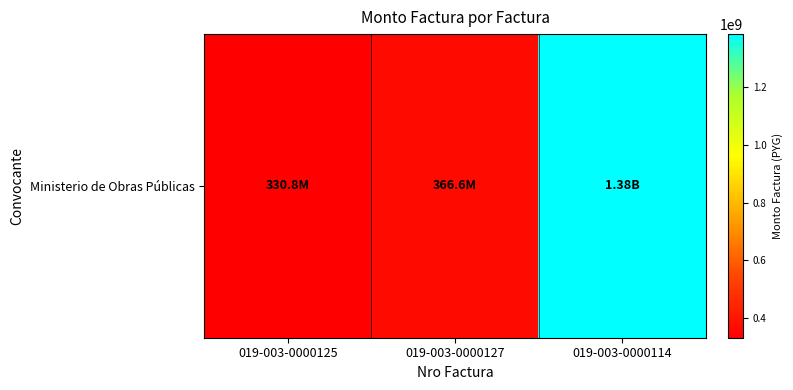

Rank the categories by value from highest to lowest.

019-003-0000114, 019-003-0000127, 019-003-0000125